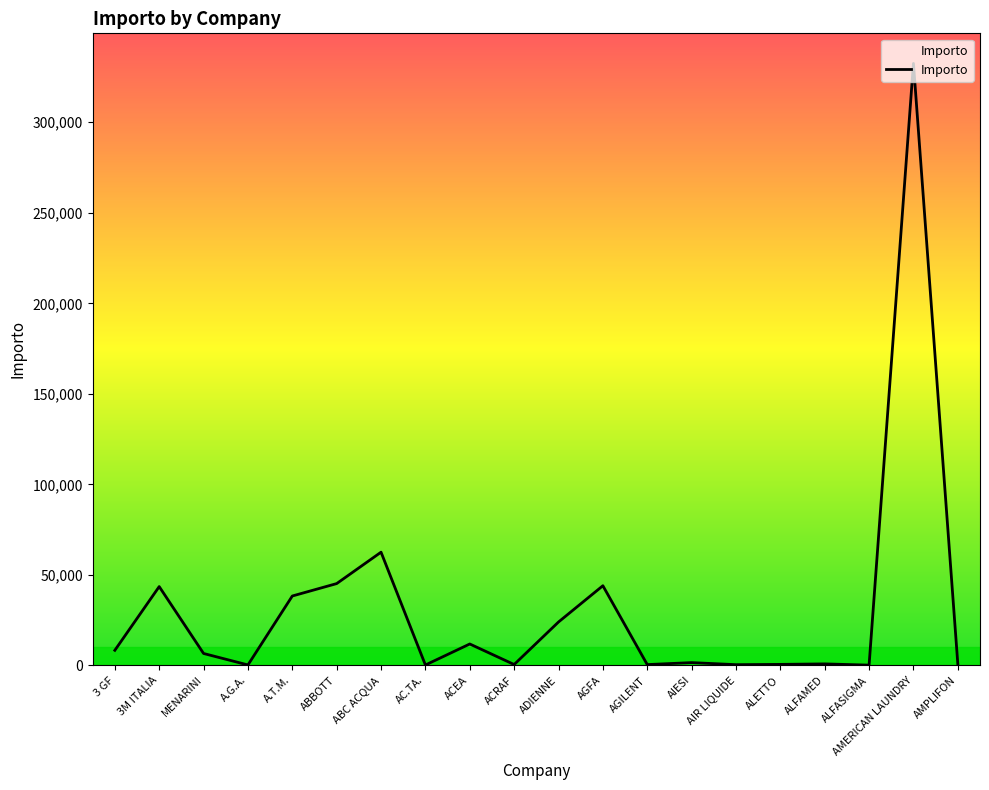

Approximately how many times larger is the value at AGFA compared to 3 GF?

5.3